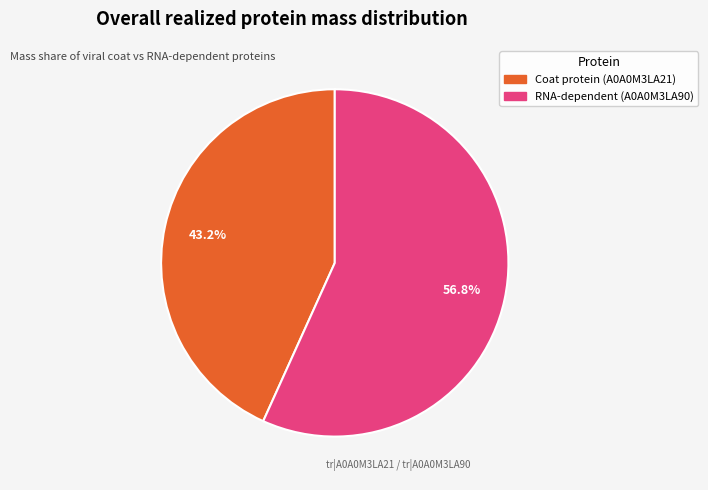

How many segments does this pie chart have?

2